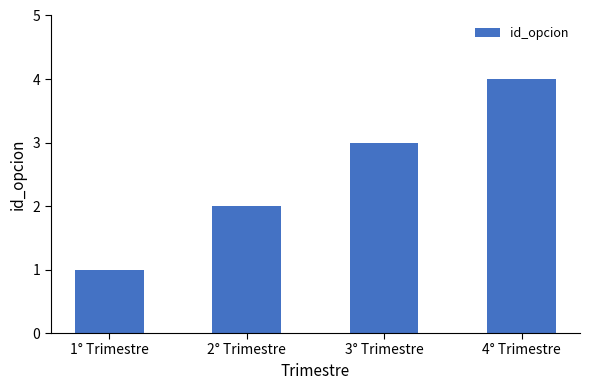

What is the approximate value at 4° Trimestre?

4